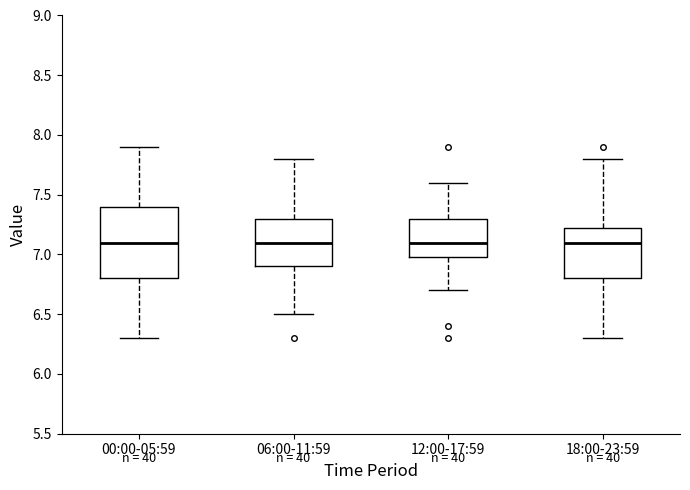

Reading left to right, transcribe this box plot: for each box, give where its median line is, the range the box spans, and where its two whiskers end, as read against the y-axis. The values are not printed on the chart, so give them approximately, as read against the axis.

00:00-05:59: median 7.10, box 6.80 to 7.40, whiskers 6.30 to 7.90
06:00-11:59: median 7.10, box 6.90 to 7.30, whiskers 6.50 to 7.80
12:00-17:59: median 7.10, box 7.00 to 7.30, whiskers 6.70 to 7.60
18:00-23:59: median 7.10, box 6.80 to 7.25, whiskers 6.30 to 7.80